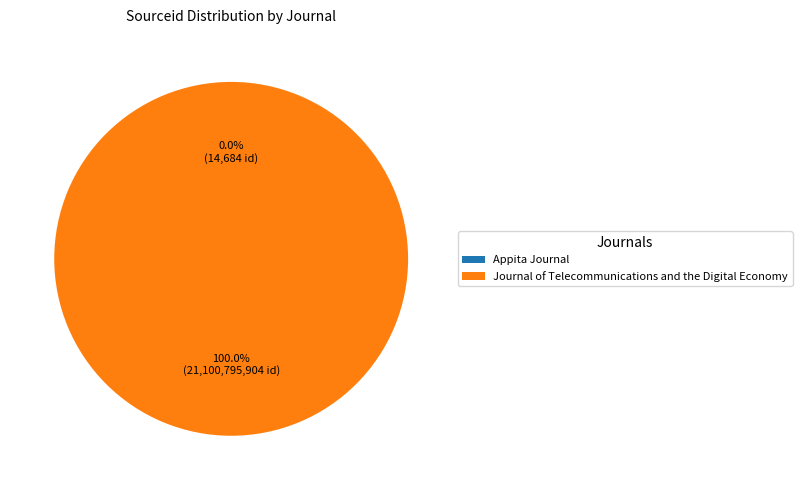

Which category accounts for the majority?

Journal of Telecommunications and the Digital Economy